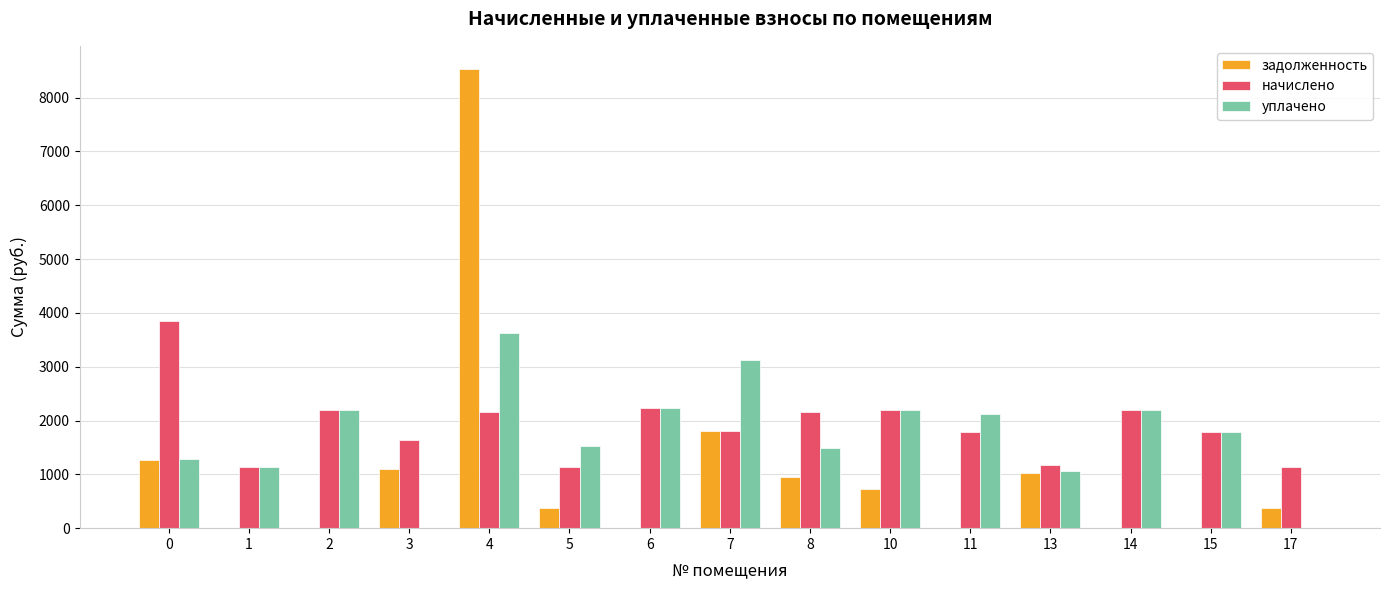

What is the total value across all series at 14?

4409.6